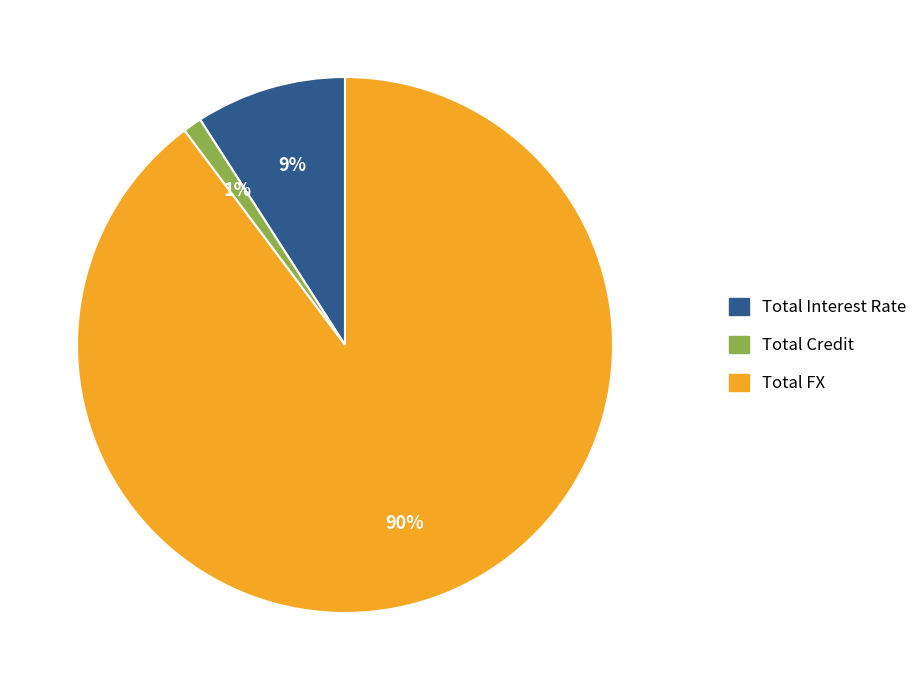

To the nearest percent, what portion does Total Credit represent?

1%